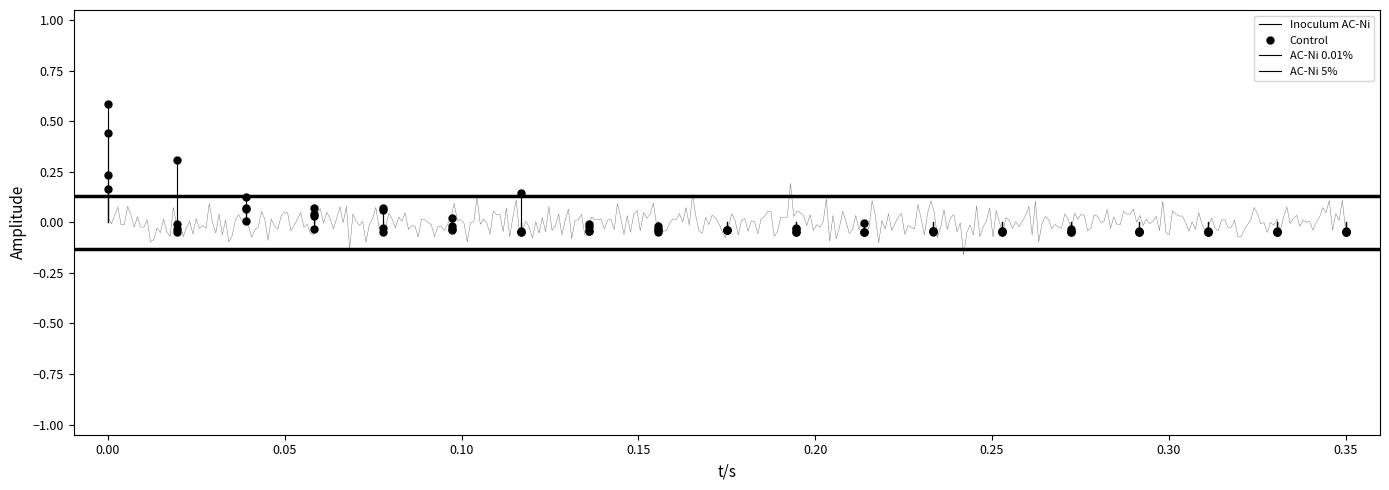

True or false: AC-Ni 5% and Inoculum AC-Ni cross at least once.

True